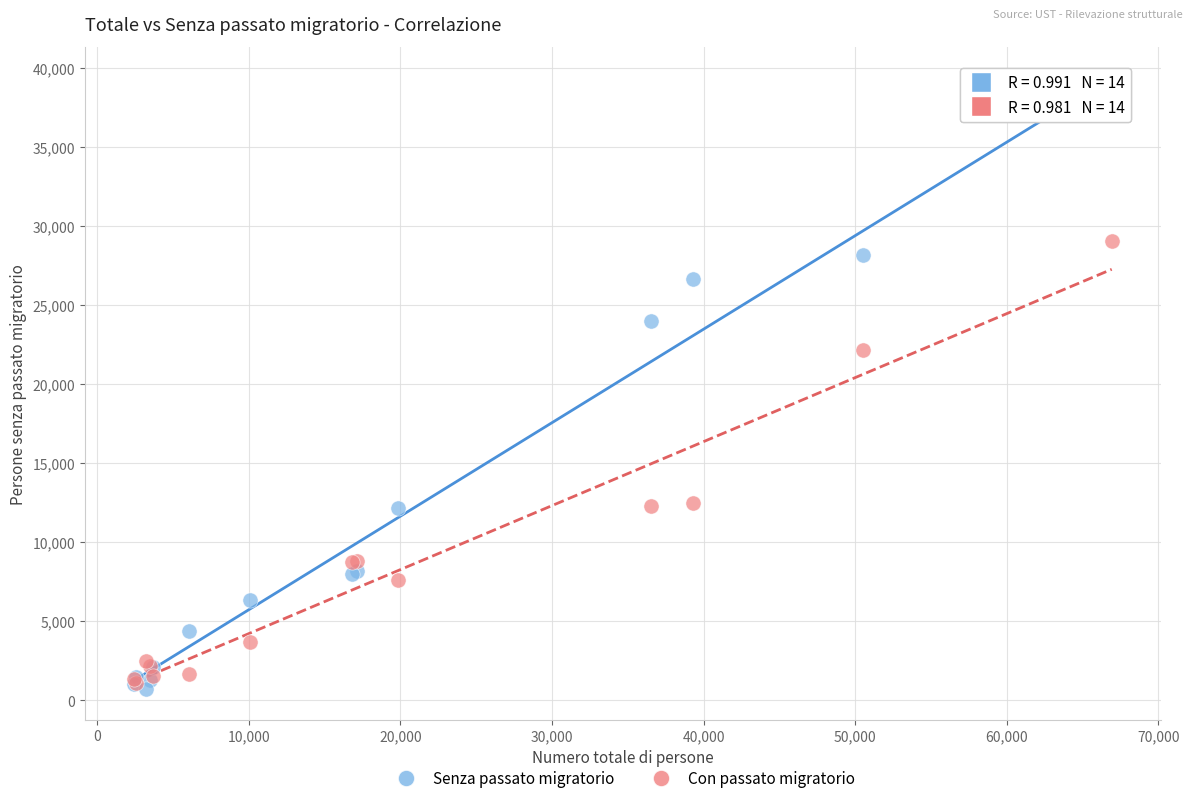

Across all series, what Y value is closest to 19183?

22193.8